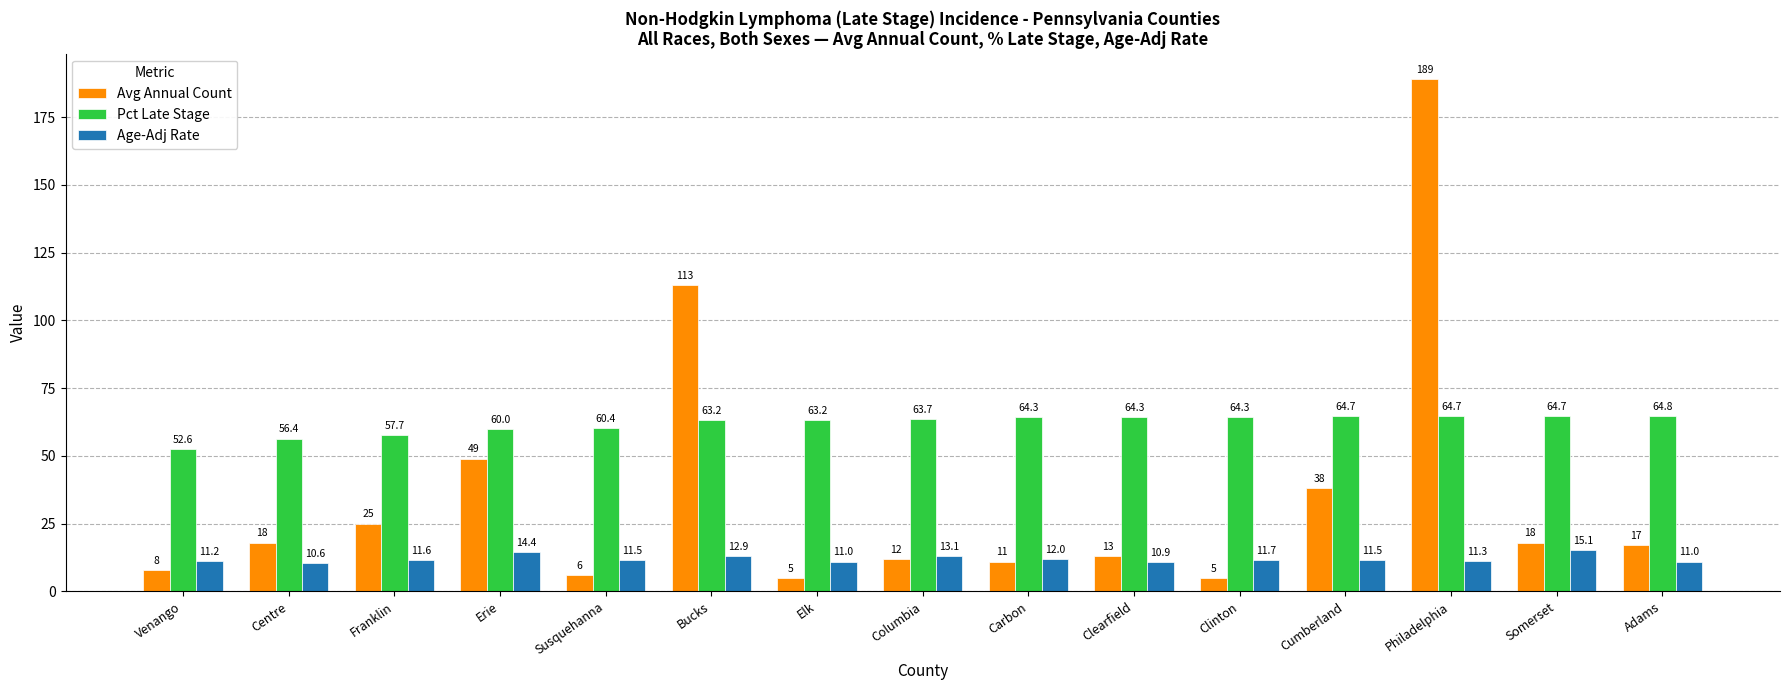

What is the maximum value shown in the chart?

189.0